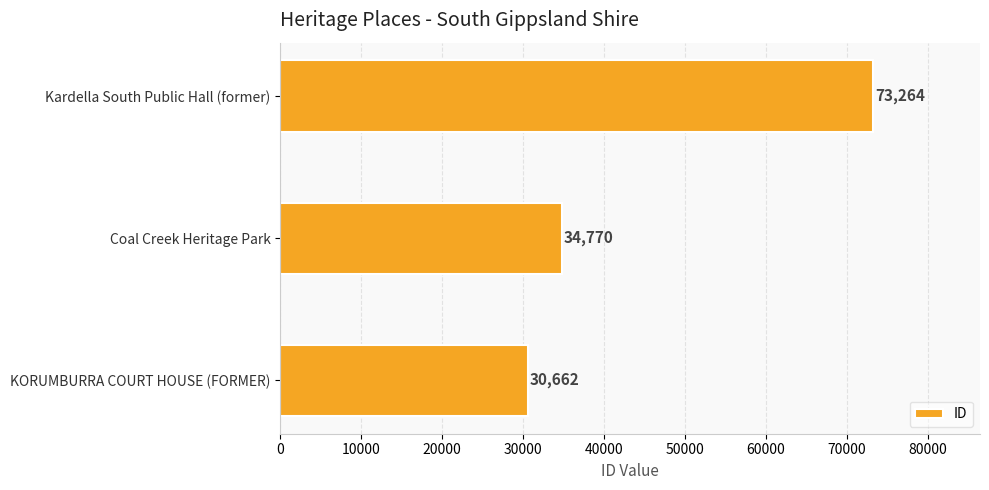

What is the approximate value at Coal Creek Heritage Park, to the nearest 10?

34770